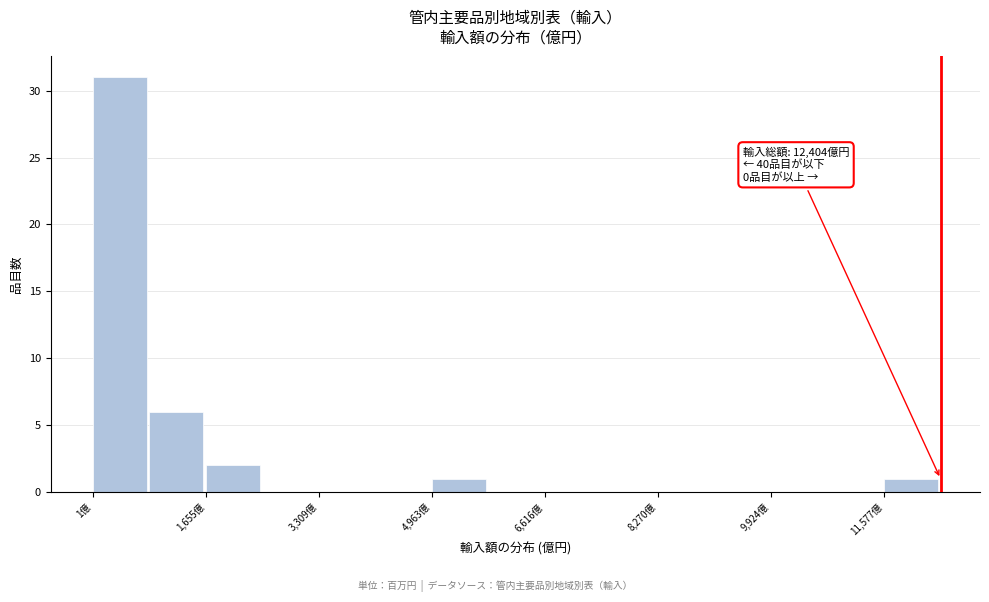

Which range on the x-axis has the tallest bar?

0 to 800